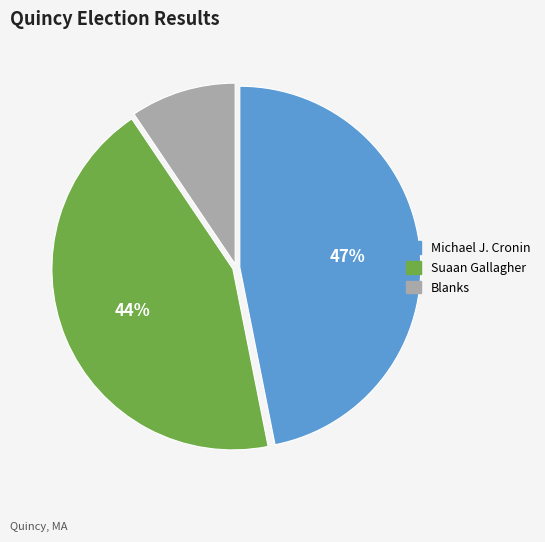

Does any single category account for the majority?

No